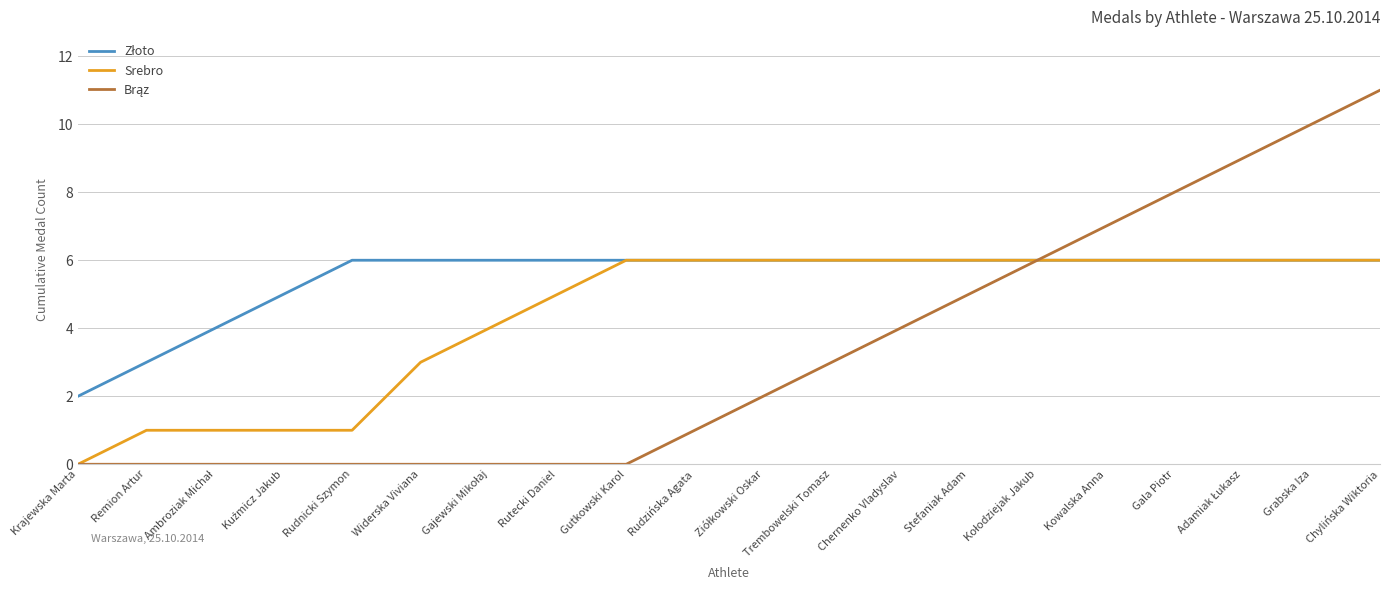

What is the highest value of the Srebro series?

6